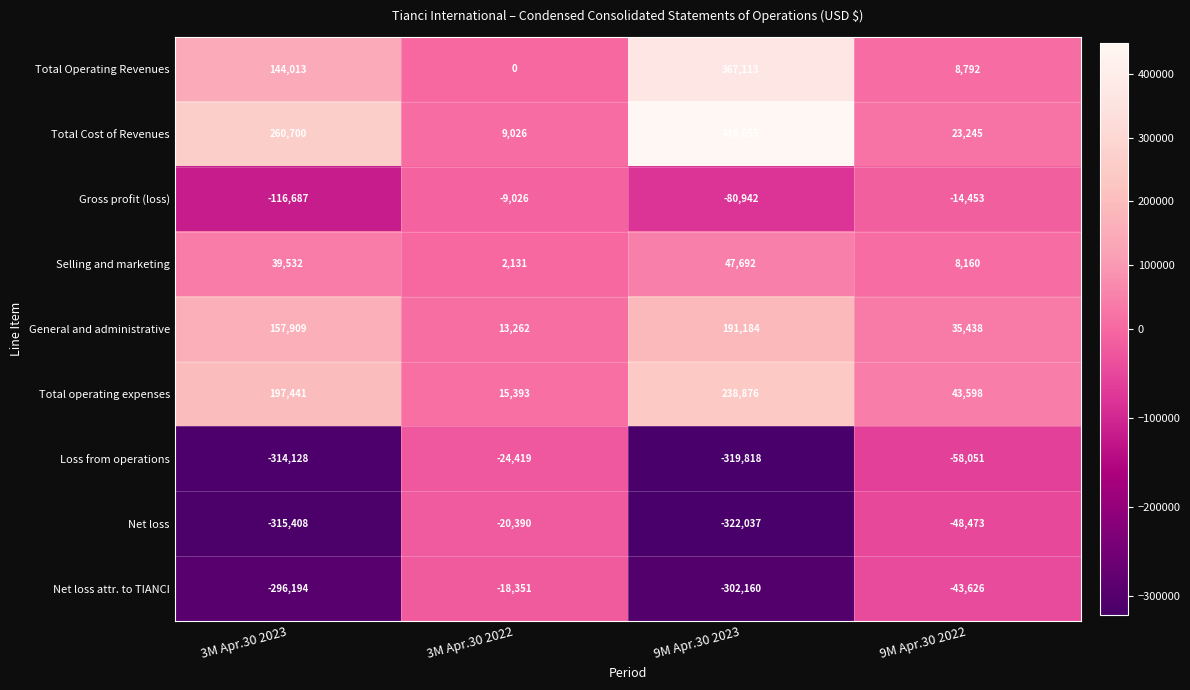

What is the difference between the maximum and minimum values in the Loss from operations series?

295399